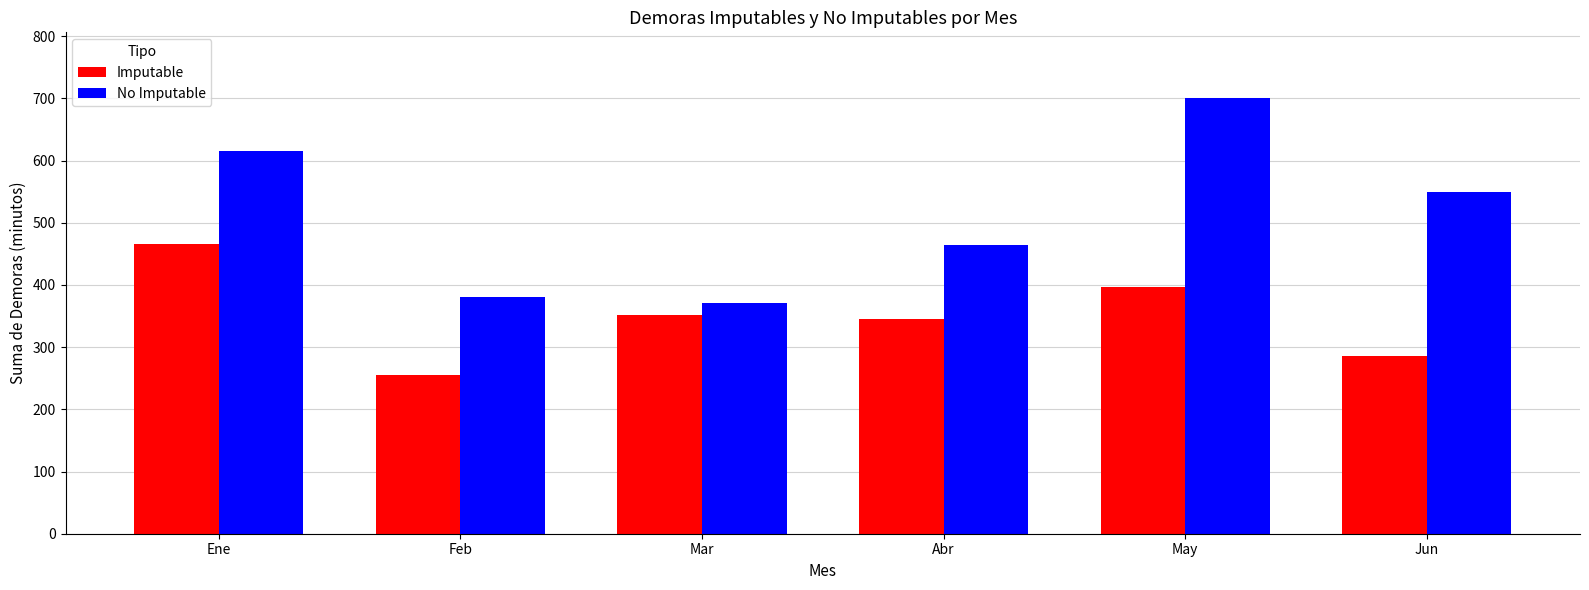

At how many categories does at least one series exceed 508?

3